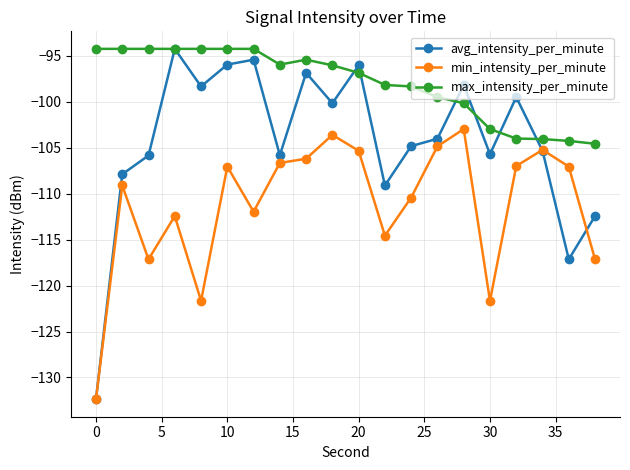

Is this an area chart (filled region under the line)?

No